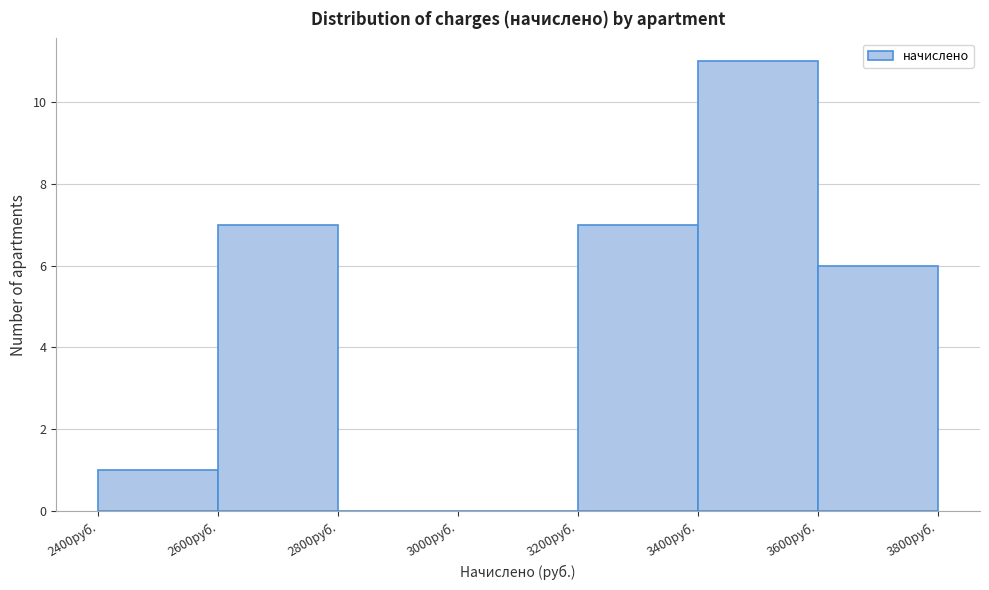

Over which range of the x-axis is the bar tallest?

3400 to 3600